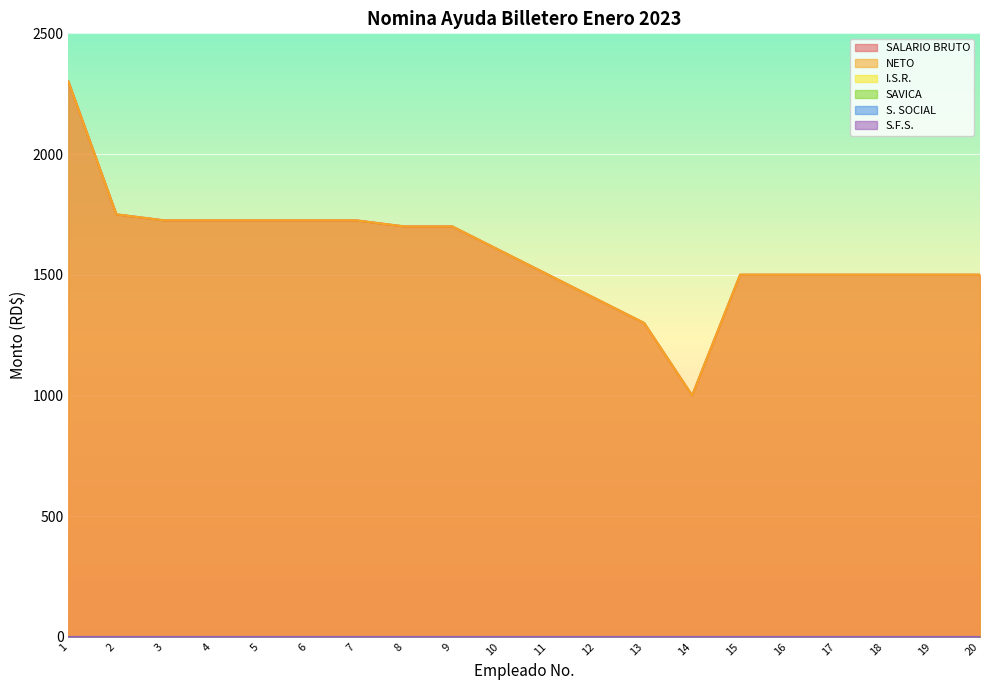

At which label is I.S.R. closest to 0?

1